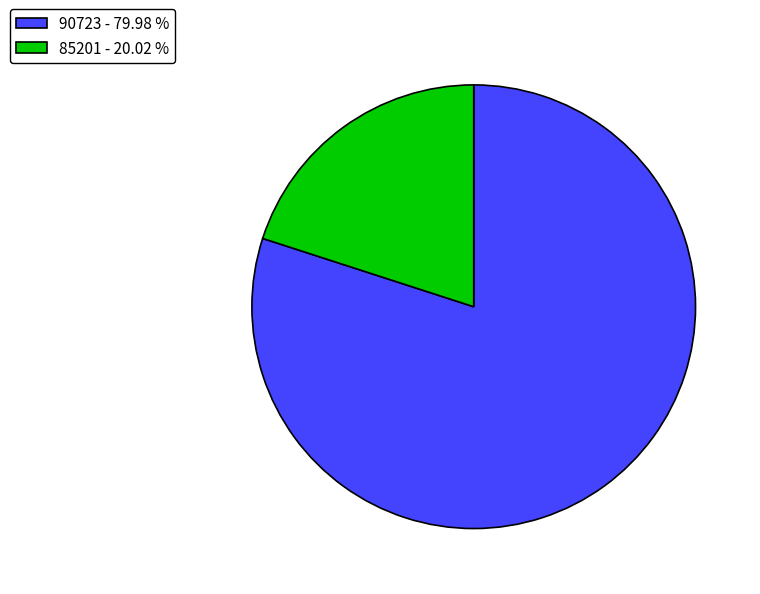

Between 90723 and 85201, which is larger?

90723